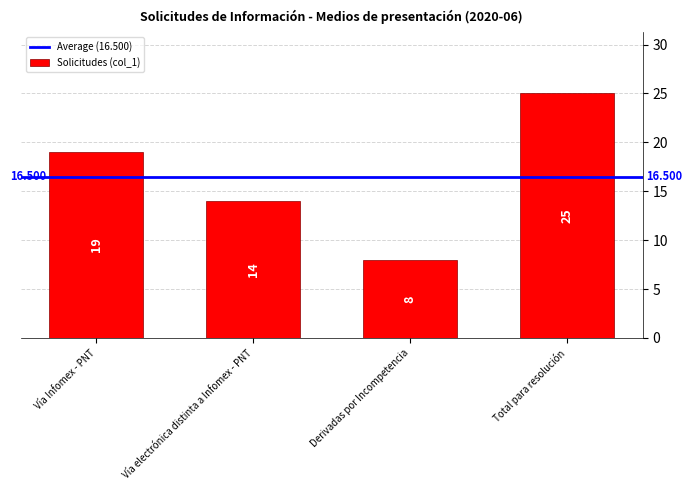

How many data points are less than 19?

2